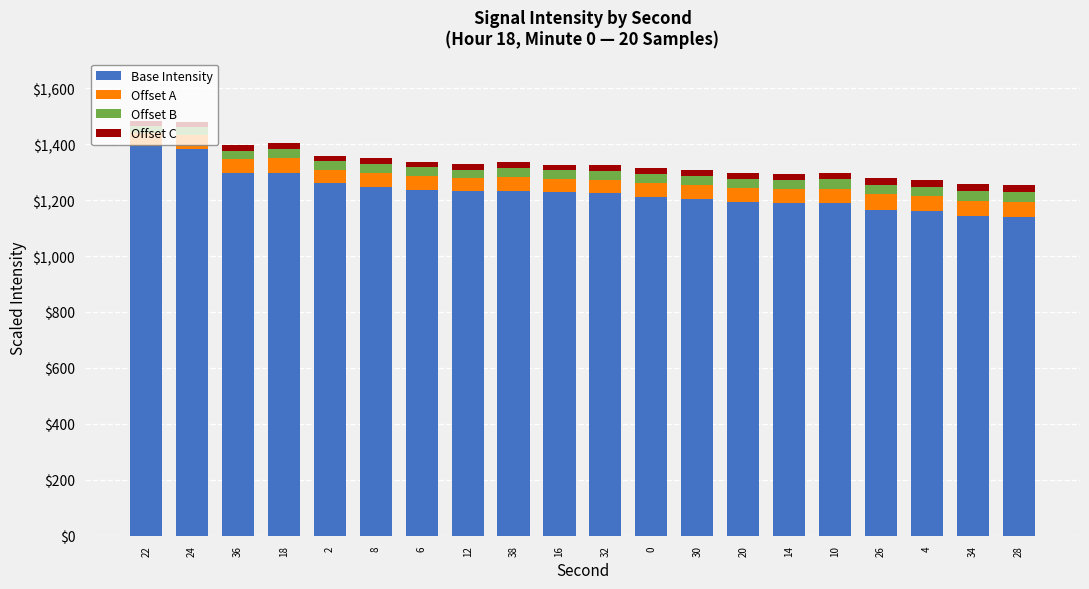

What is the highest value of the Base Intensity series?

1392.4